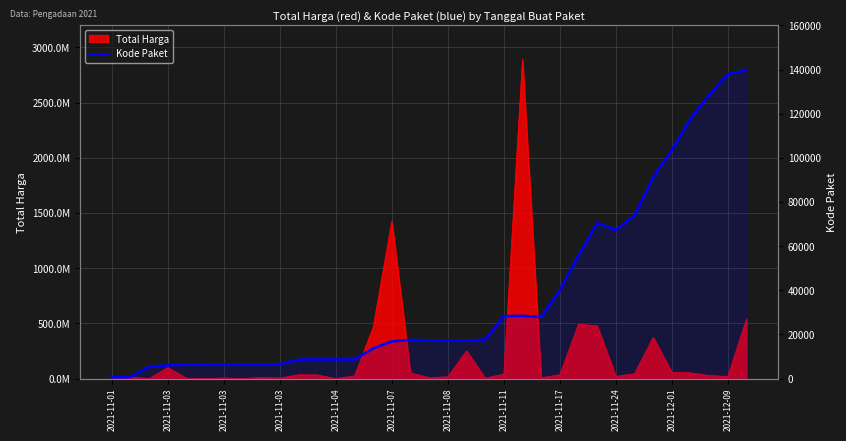

Where does the data first go above 17272?

16